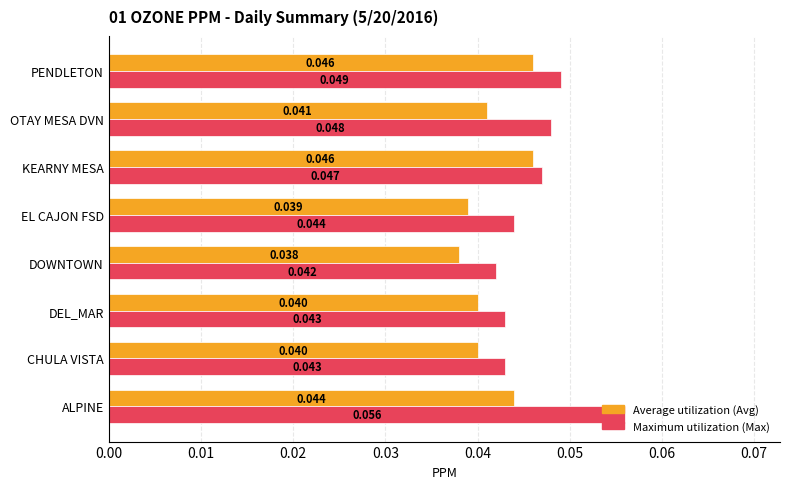

At which category is the sum across all series the highest?

ALPINE